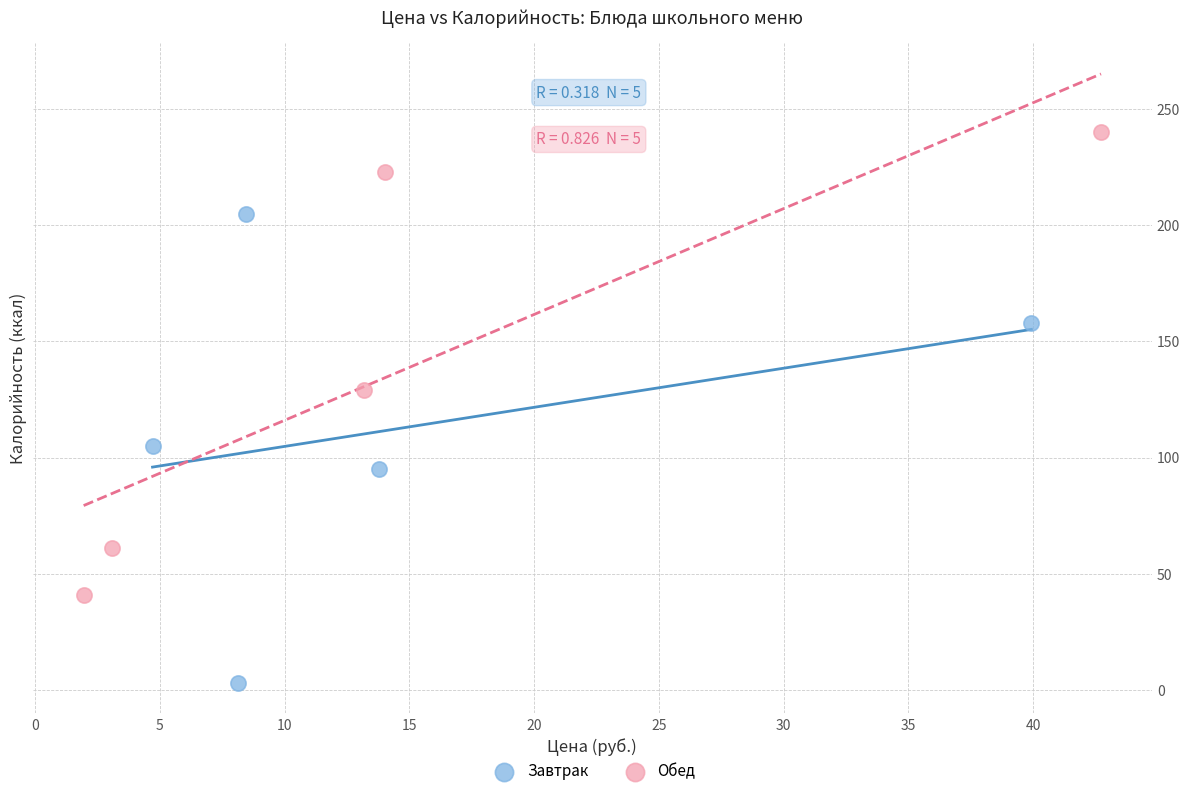

Which series contains the lowest Y value?

Завтрак